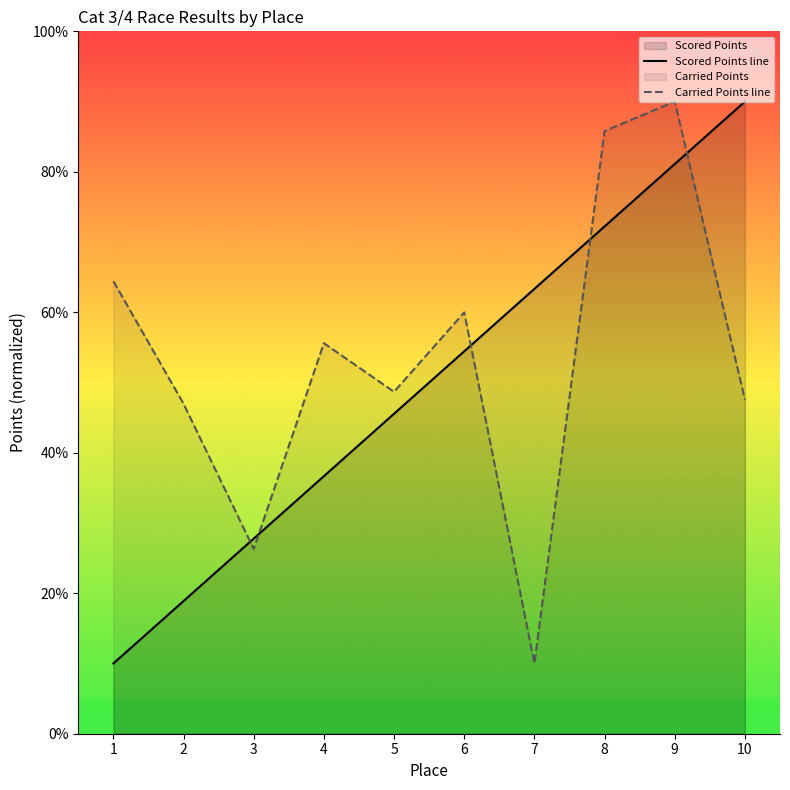

Rank the series at 6 from highest to lowest value.

Carried Points line, Scored Points line